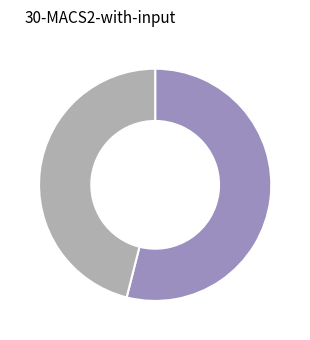

Is there any slice that represents more than half of the pie?

Yes